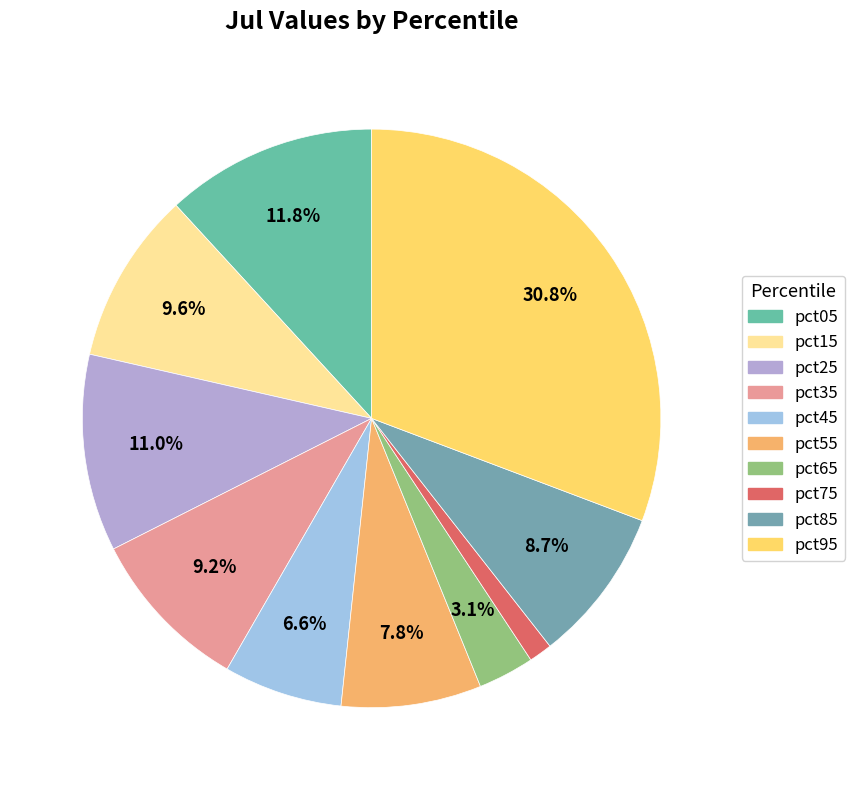

To the nearest percent, what portion does pct45 represent?

7%